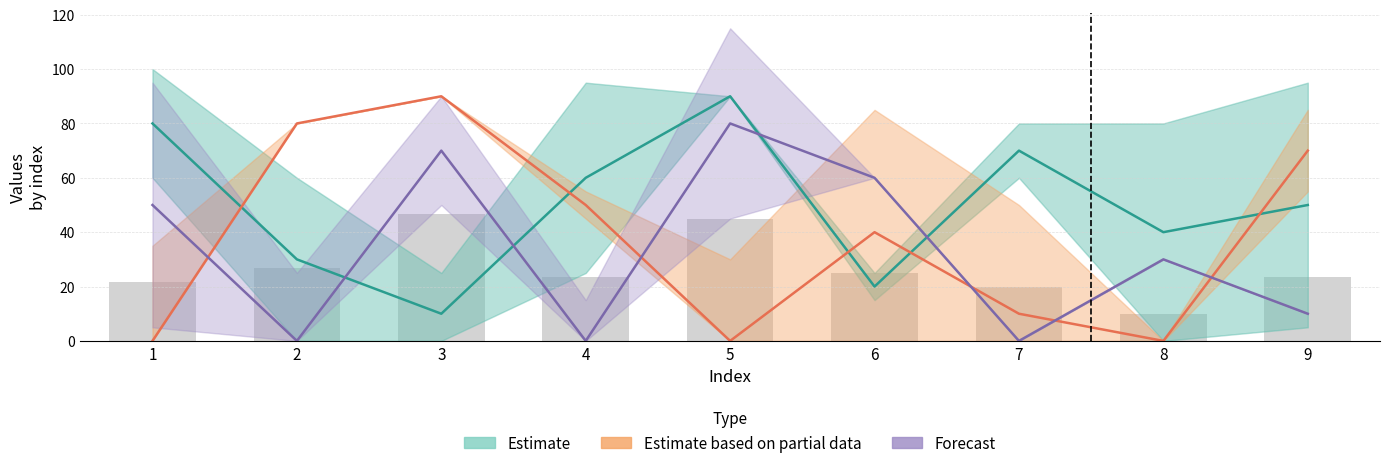

The value of col_2 at 4 is 60. True or false?

True